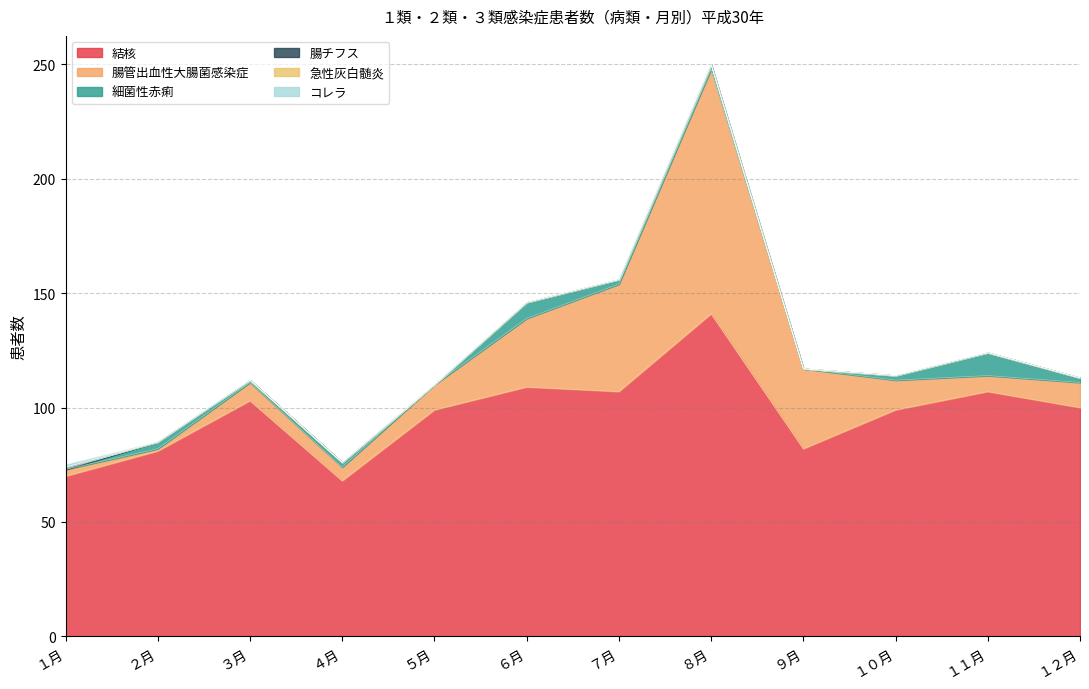

Where is 腸チフス nearest to the value 0?

２月